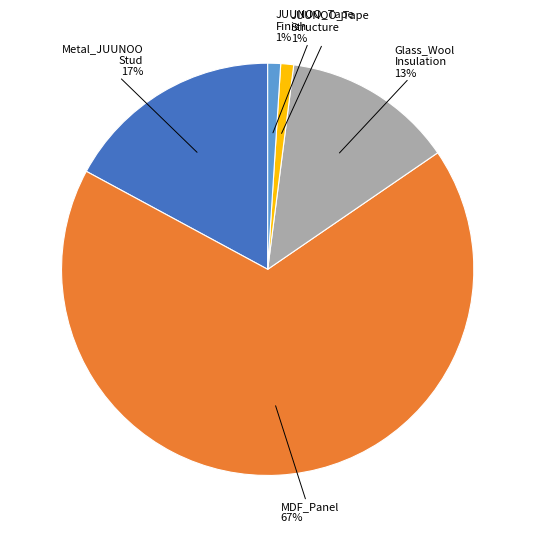

Is there any slice that represents more than half of the pie?

Yes